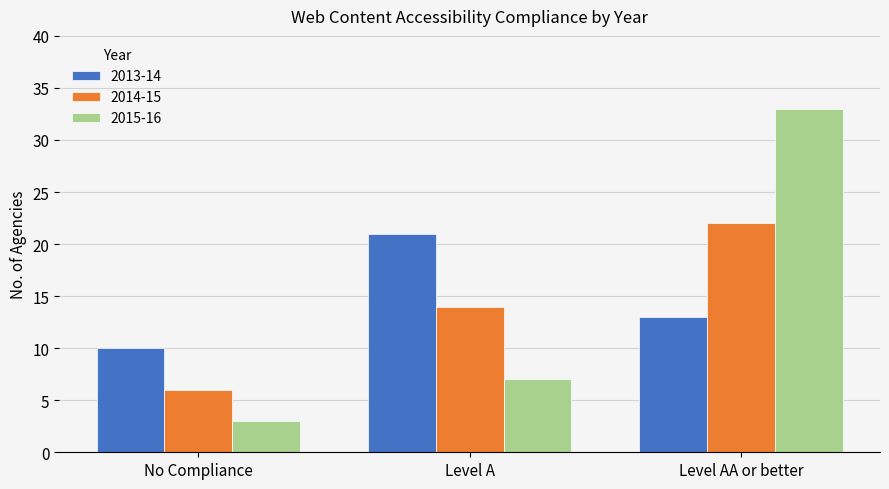

Count the number of data series in this chart.

3